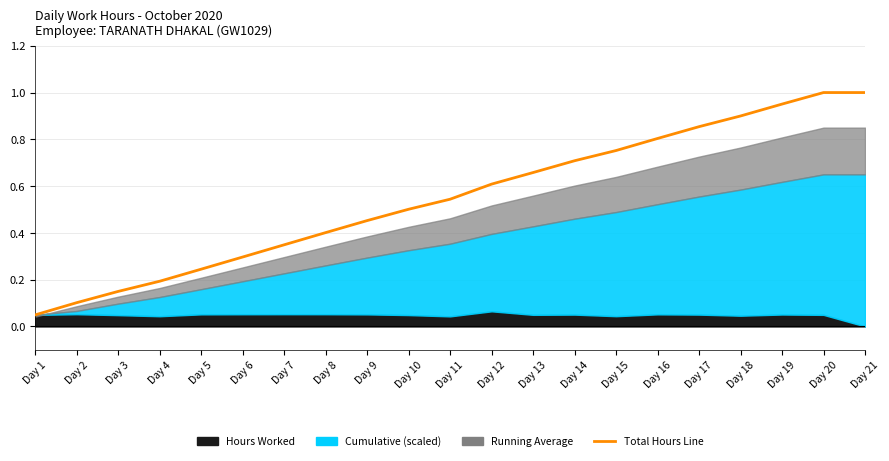

What is the difference between the maximum and minimum values?

1.0